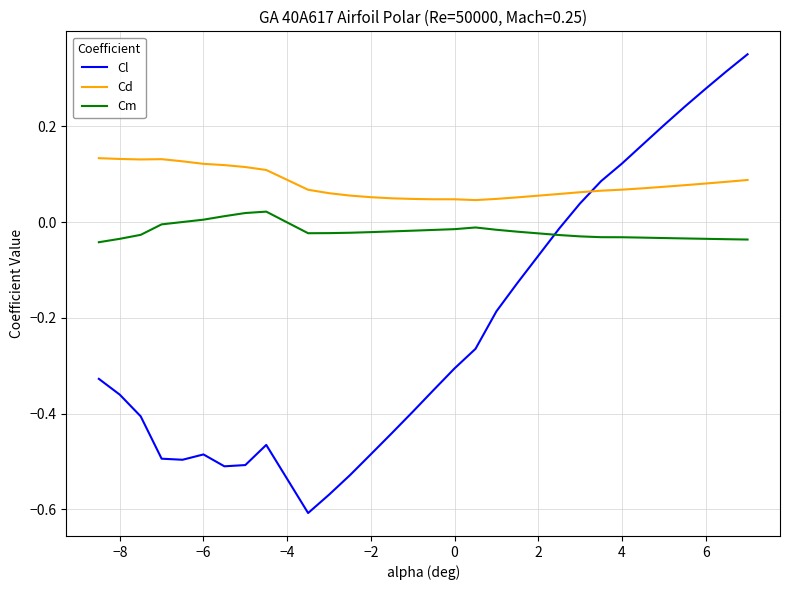

Rank the series by their maximum value, from lowest to highest.

Cm, Cd, Cl